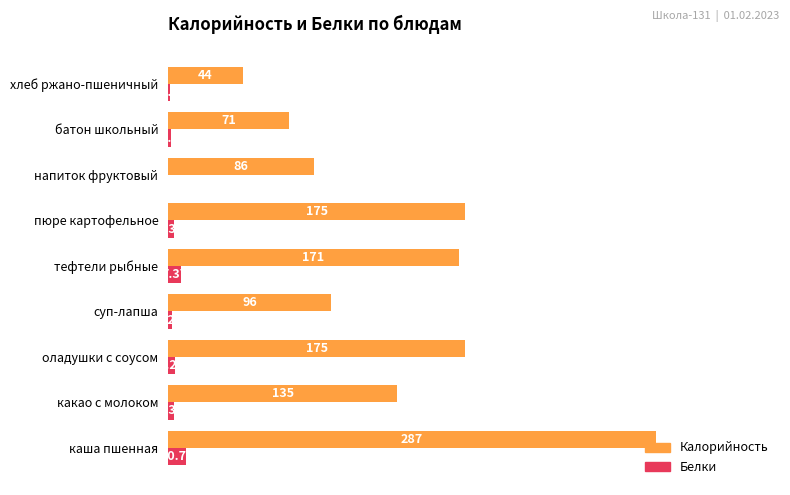

What is the difference between the maximum and second lowest values in the Белки series?

3.1